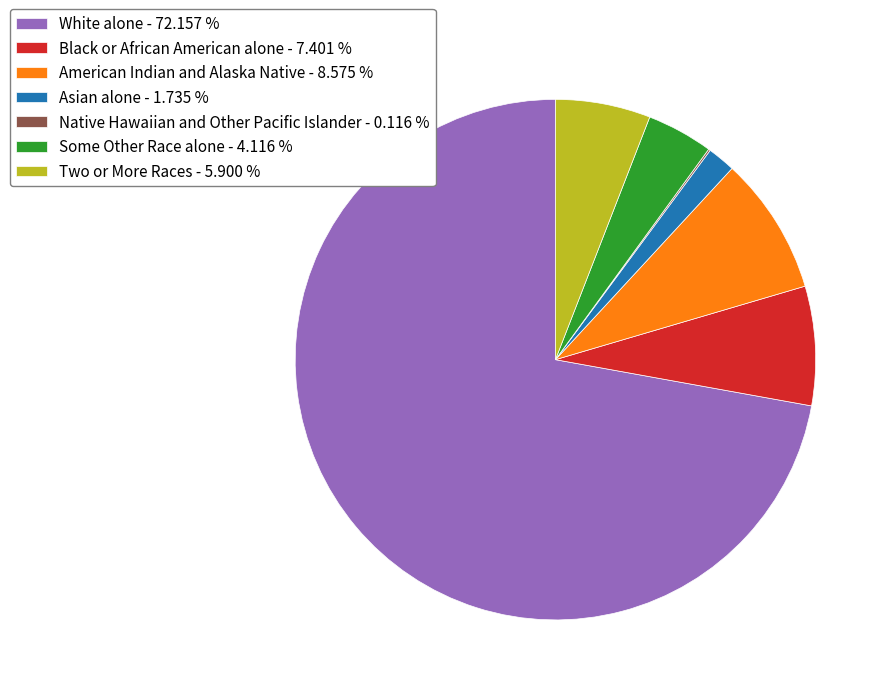

Do Two or More Races - 5.900 % and Some Other Race alone - 4.116 % together represent more than half of the pie?

No